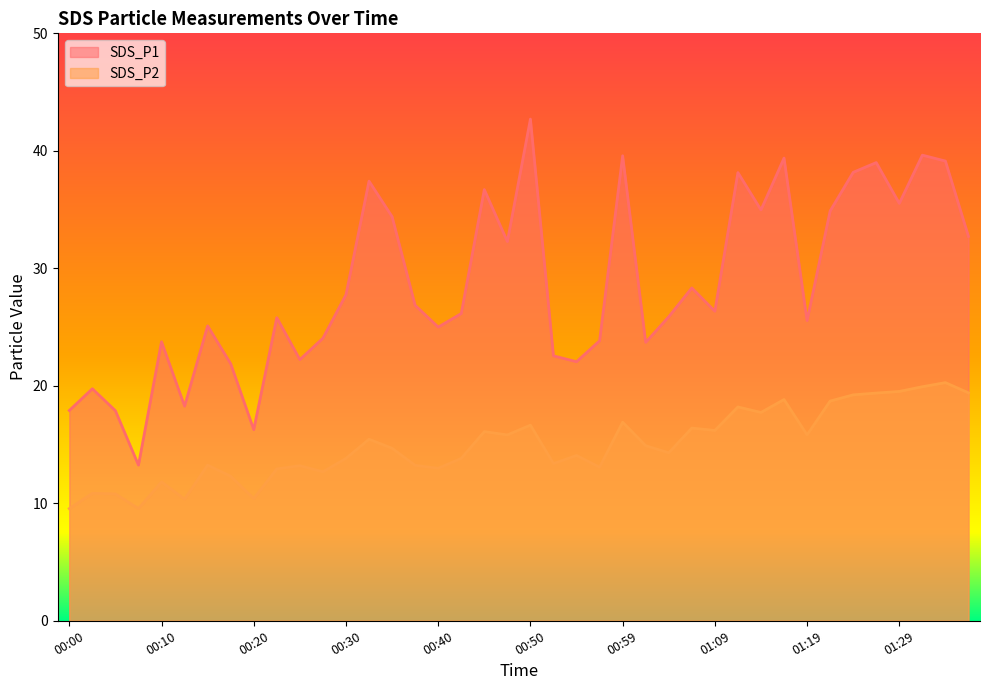

What is the value of the SDS_P2 point at the 38th from the left?

19.9